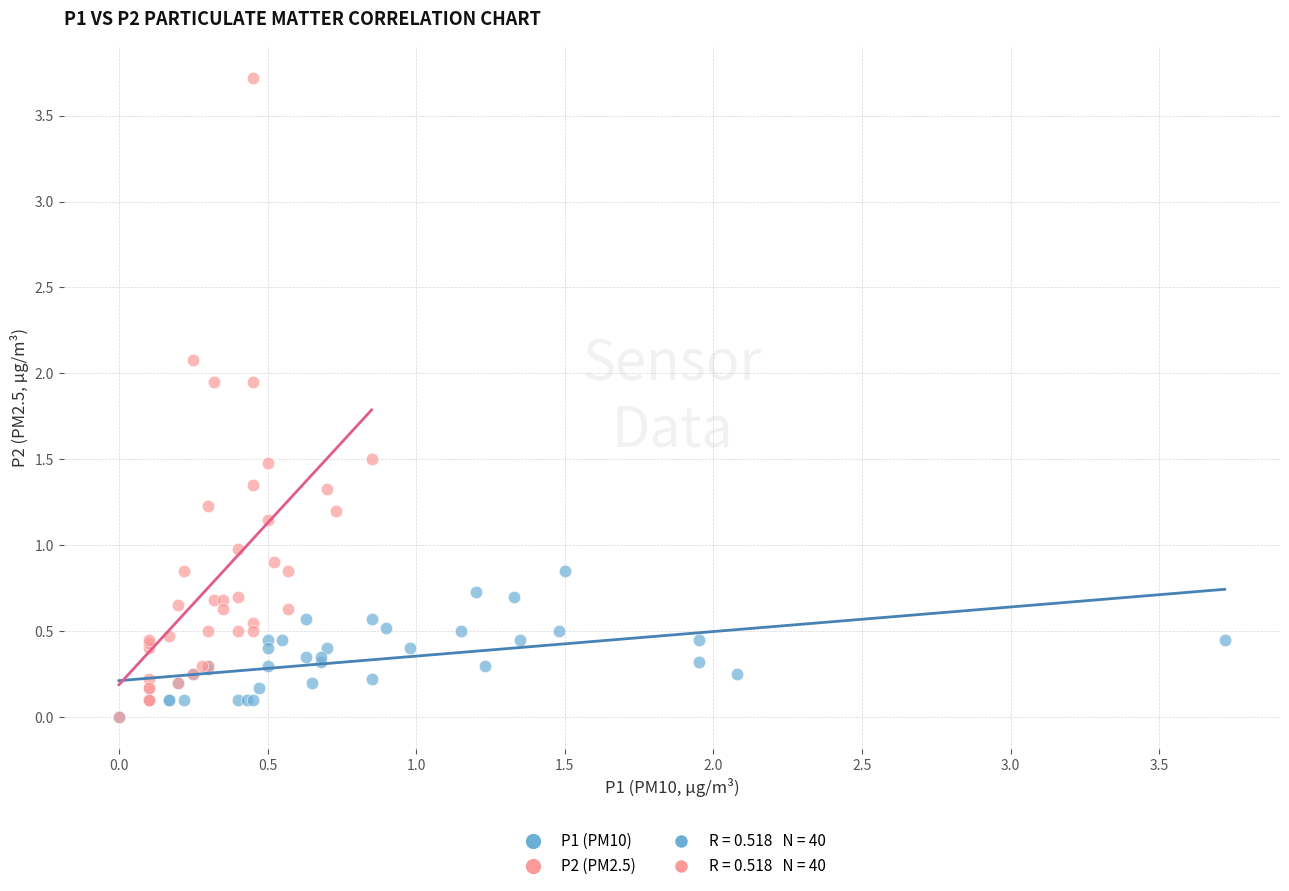

Which series has the widest spread of Y values?

P2 (PM2.5)